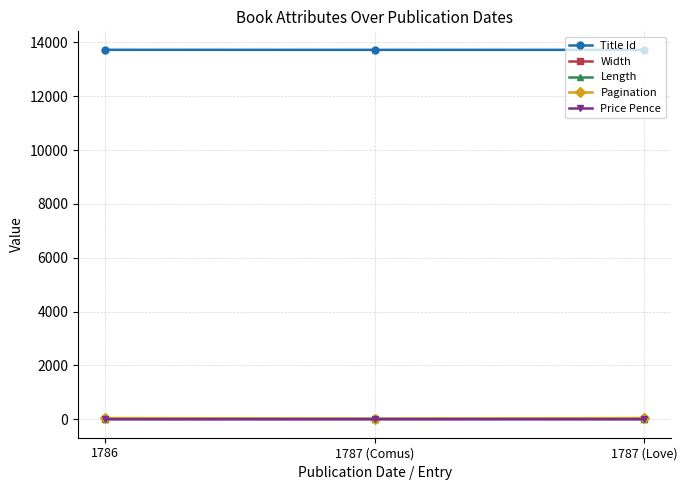

What is the highest value of the Pagination series?

48